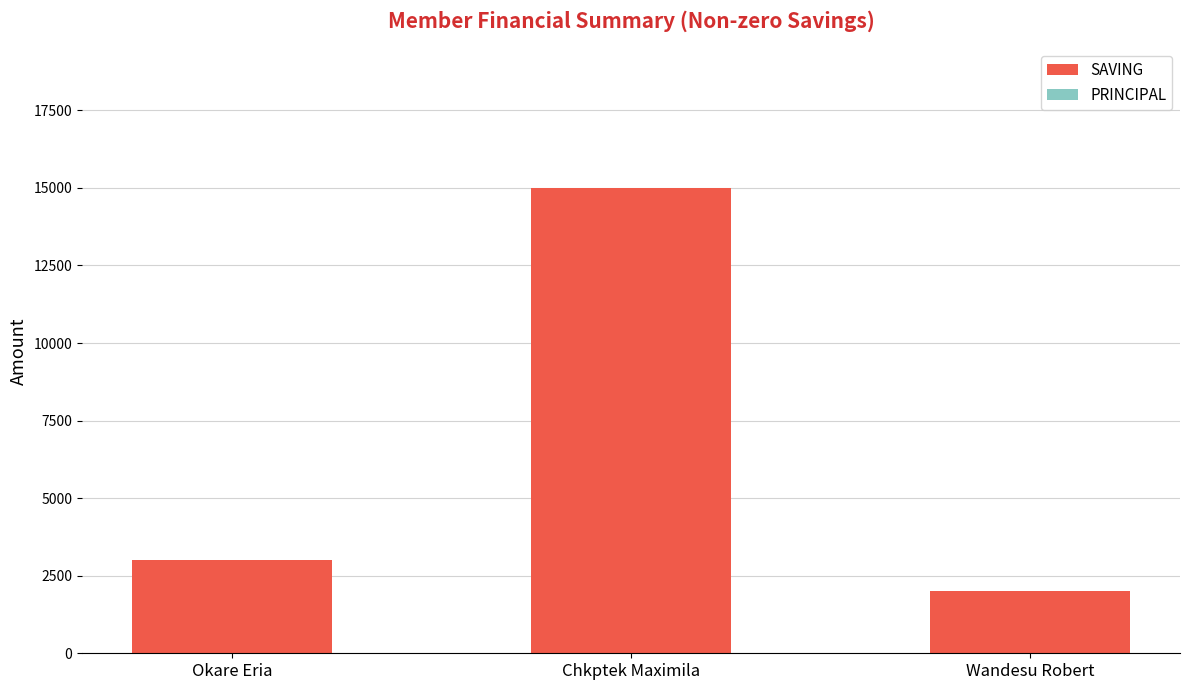

List the labels in order of value, smallest first.

Wandesu Robert, Okare Eria, Chkptek Maximila